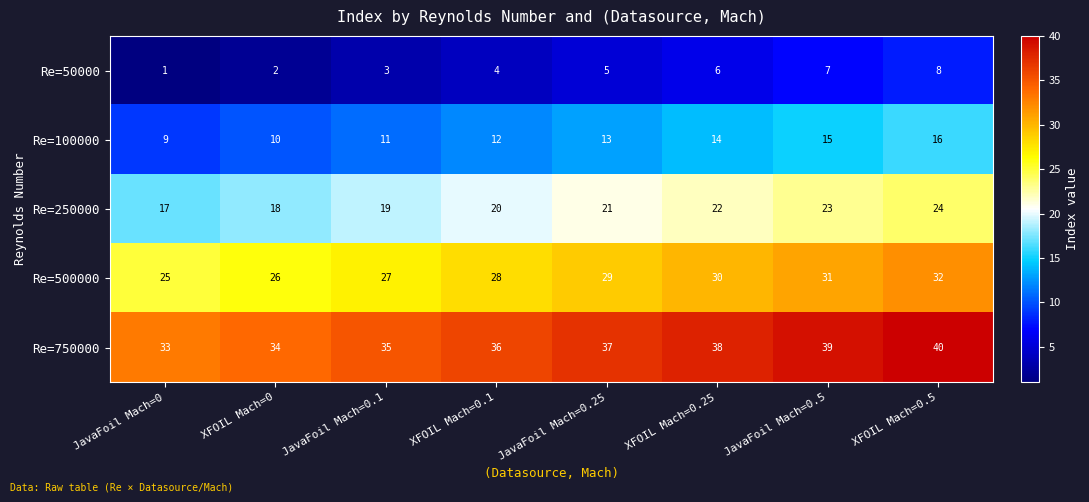

True or false: Re=500000 has a value of 31 at JavaFoil Mach=0.5.

True